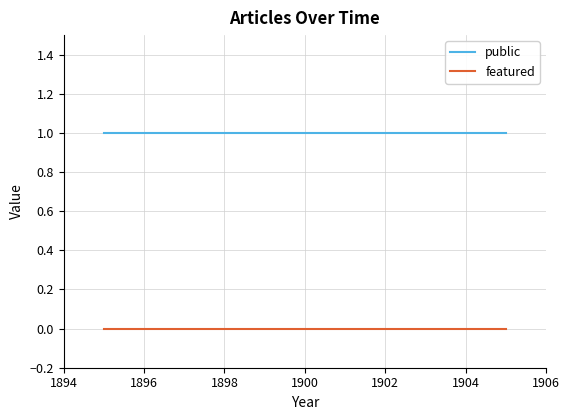

True or false: public and featured intersect in this chart.

False